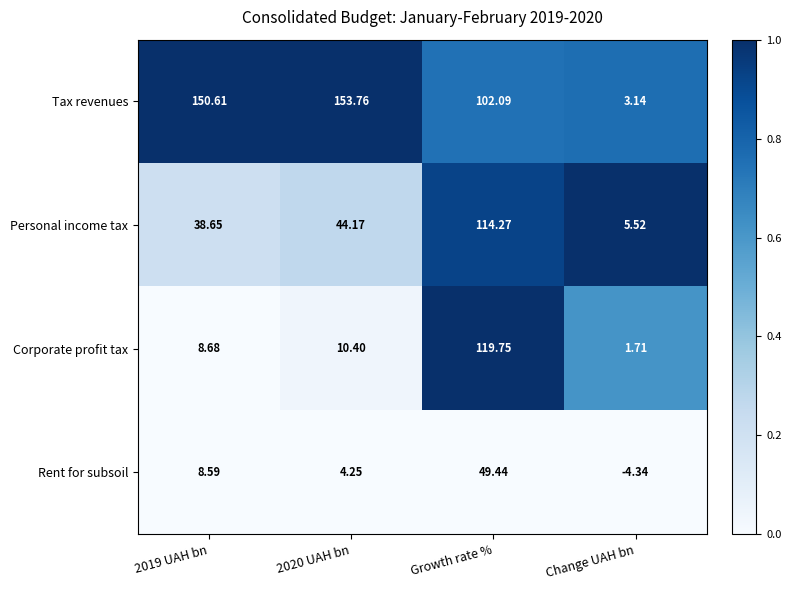

At which category is the sum across all series the highest?

Growth rate %